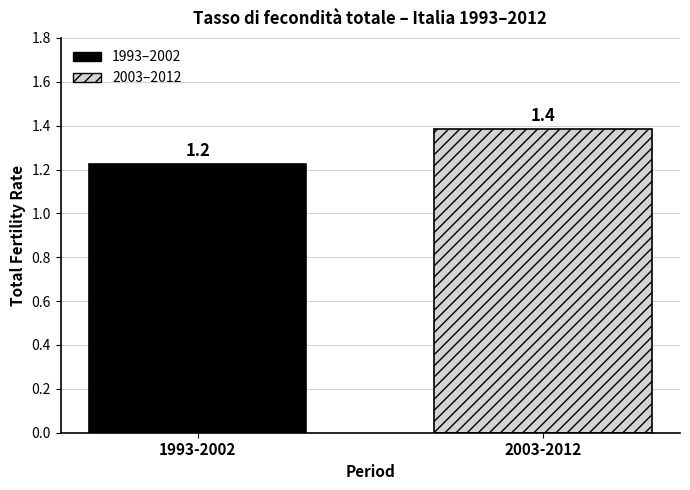

What is the maximum value shown in the chart?

1.4